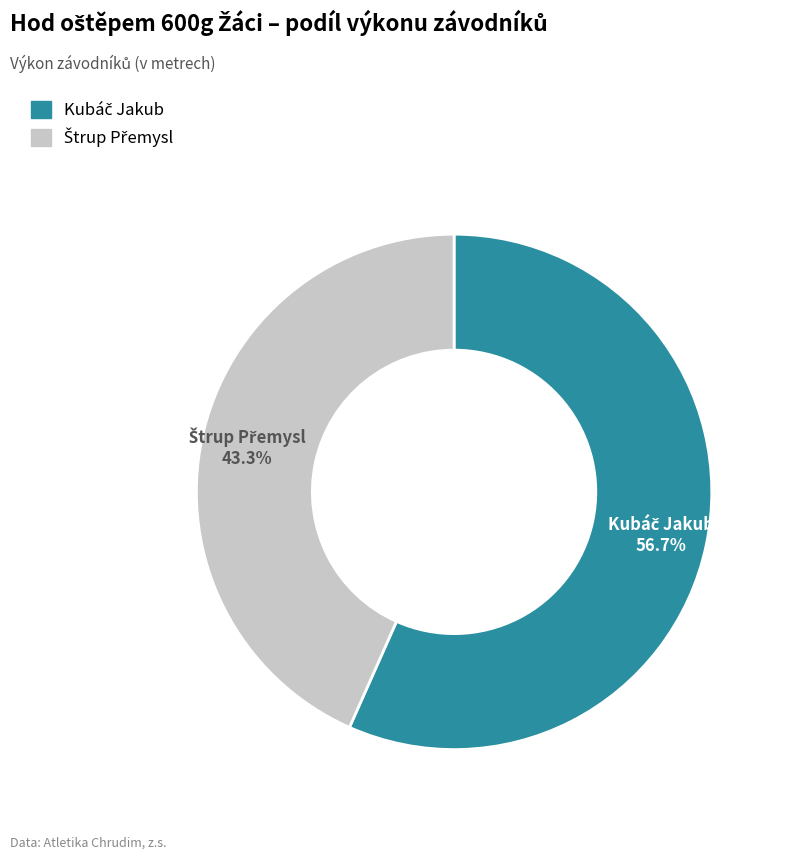

Is there a majority slice in this chart?

Yes